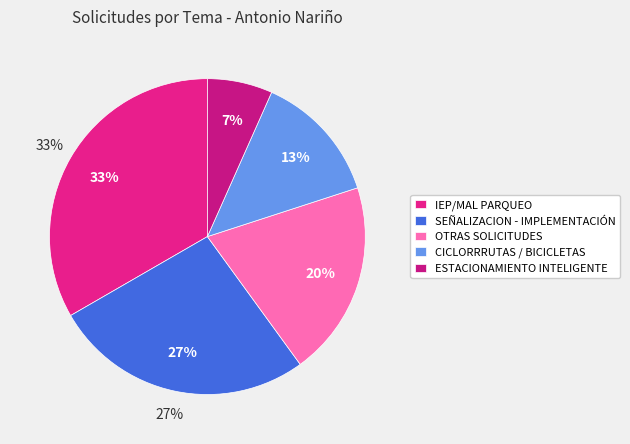

Do OTRAS SOLICITUDES and ESTACIONAMIENTO INTELIGENTE EN VÍA together represent more than half of the pie?

No